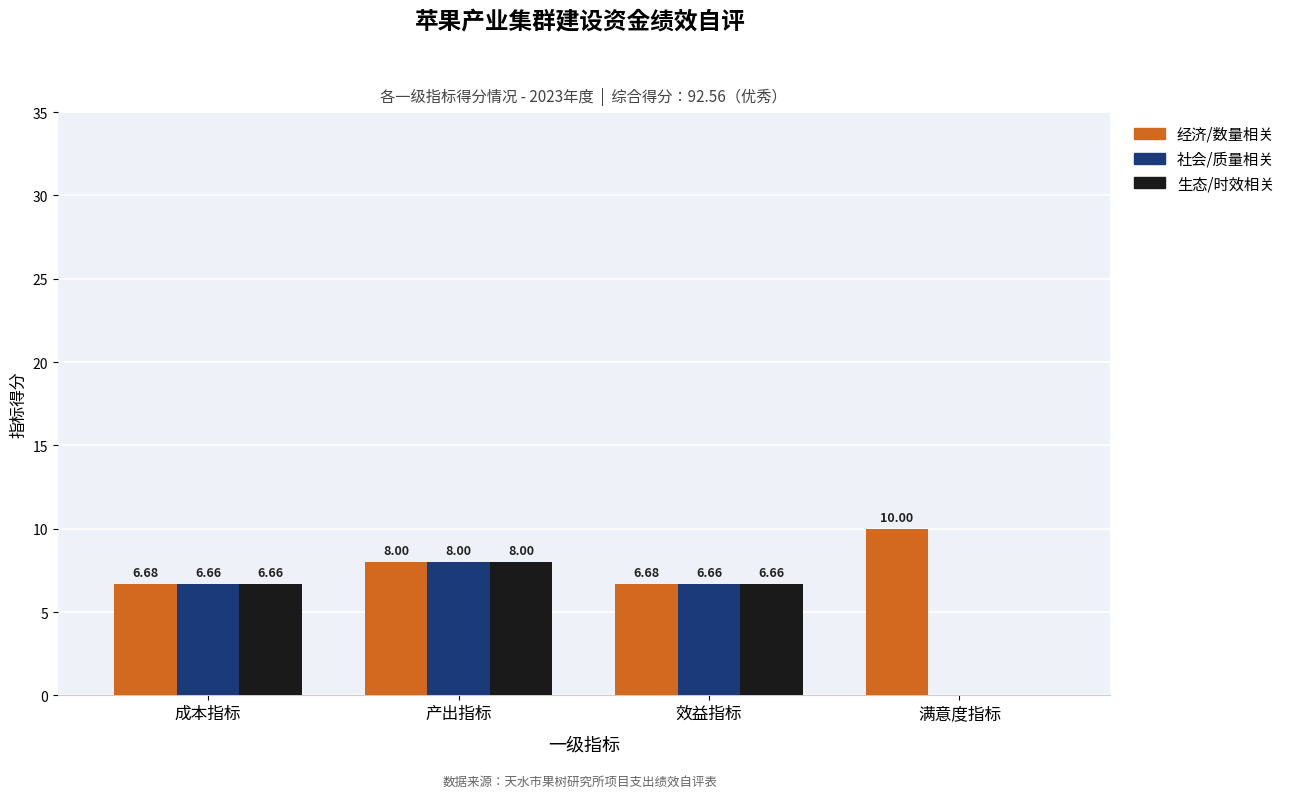

The 经济/数量相关 series shows 1.6 at 成本指标. True or false?

False